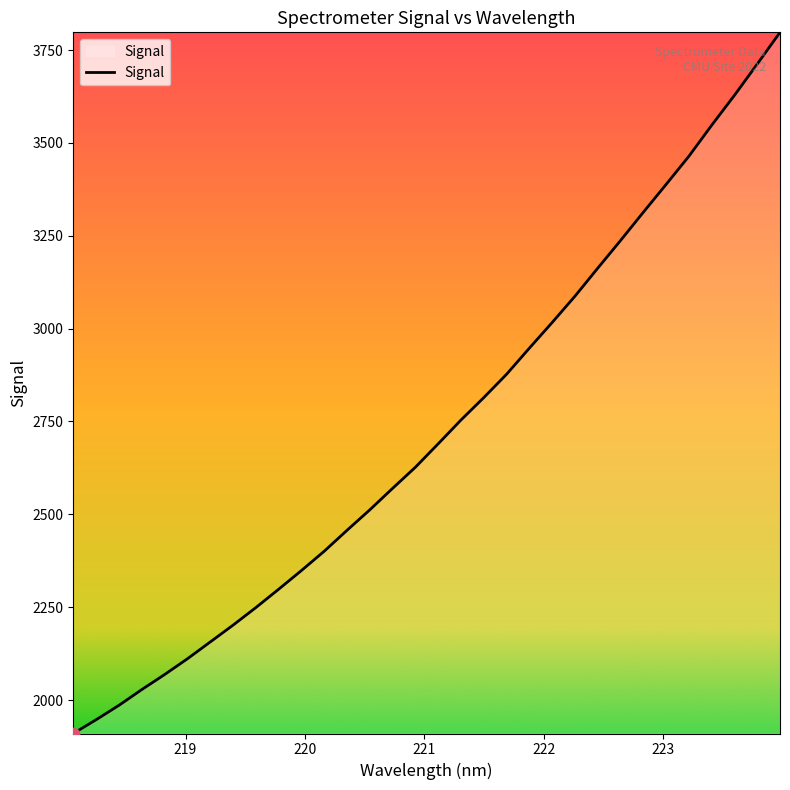

What is the greatest value displayed?

3797.9